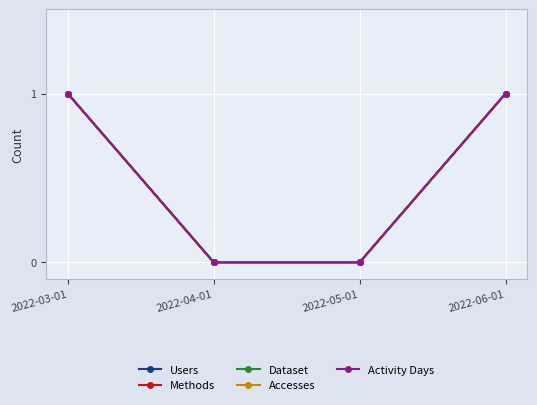

Is the value of Dataset at 2022-04-01 greater than the value of Methods at 2022-04-01?

No